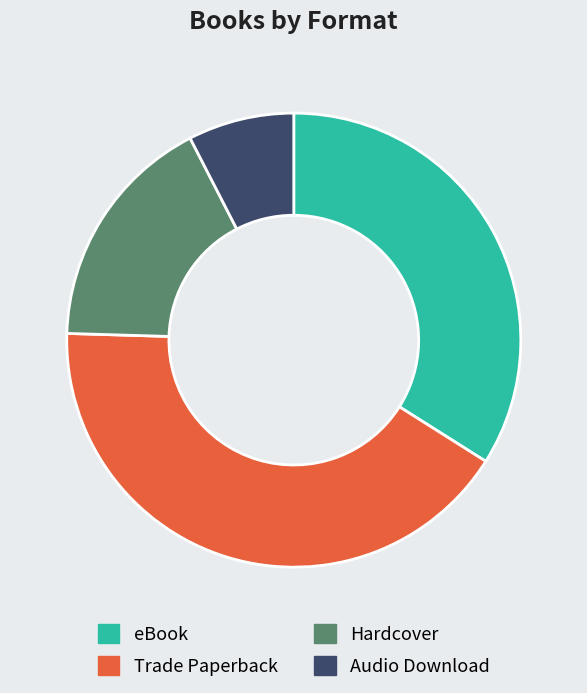

Combined, do Trade Paperback and Audio Download account for over 50%?

No